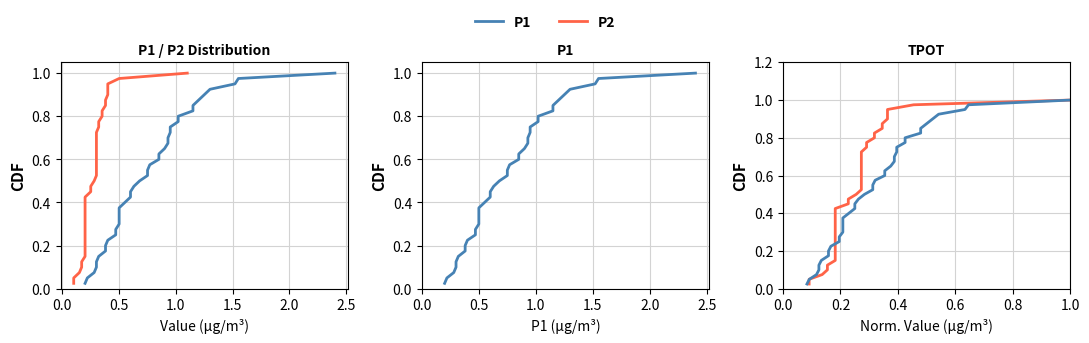

Does the chart have visible grid lines?

Yes